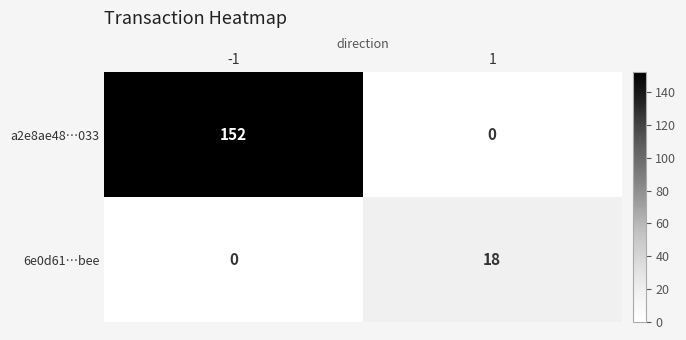

What is the sum of all a2e8ae48…033 values?

152